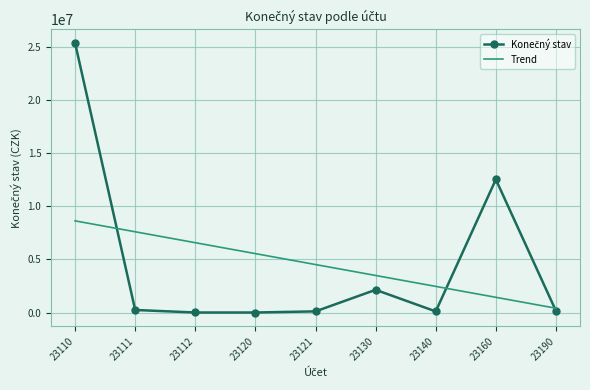

What is the greatest value displayed?

25353302.6